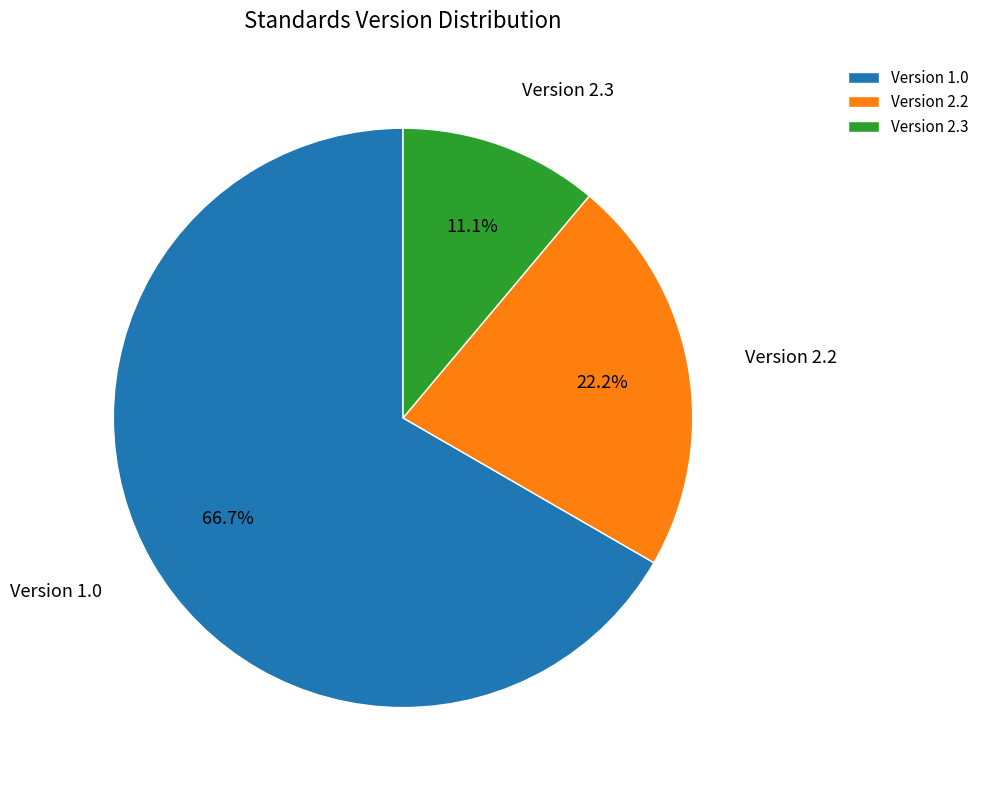

Which slice is the smallest?

Version 2.3